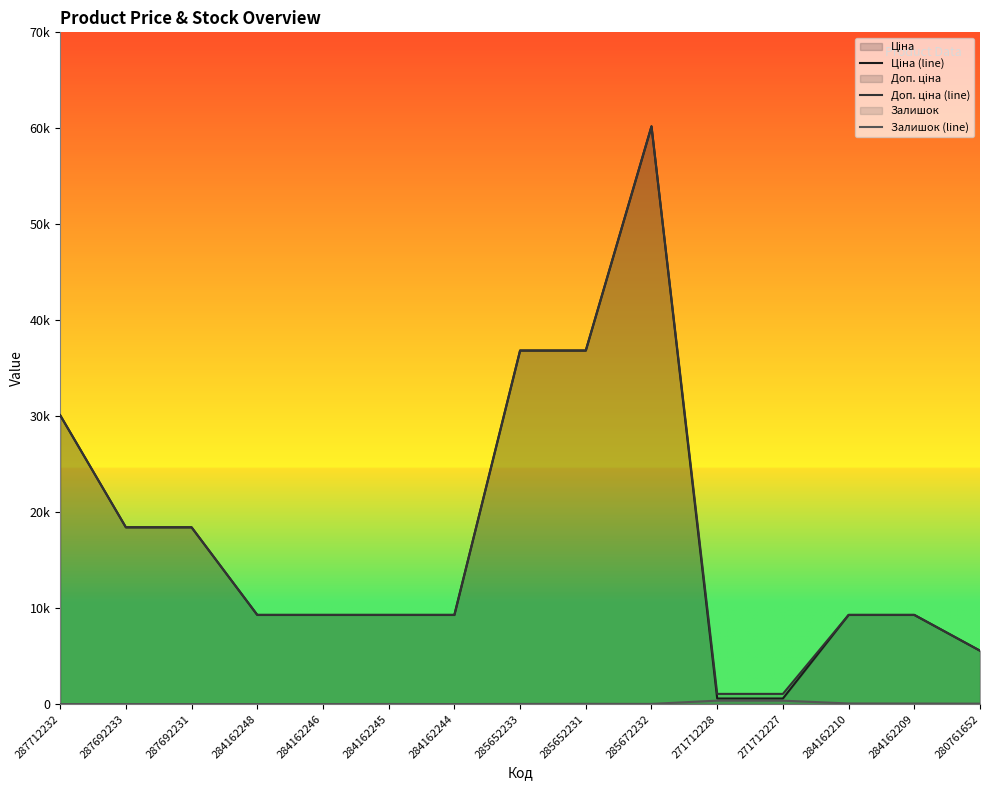

At which category does the chart reach its minimum across all series?

287712232